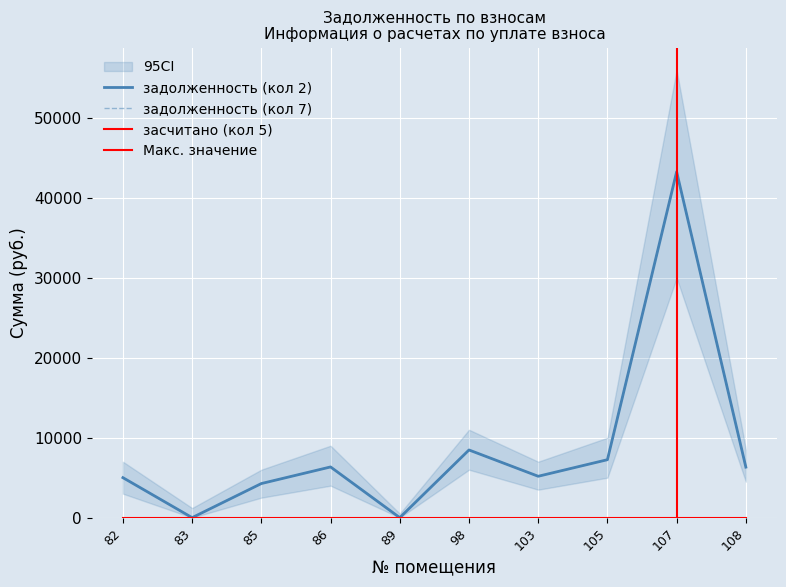

True or false: задолженность (кол 7) has more than 2 points higher than both neighbors.

True